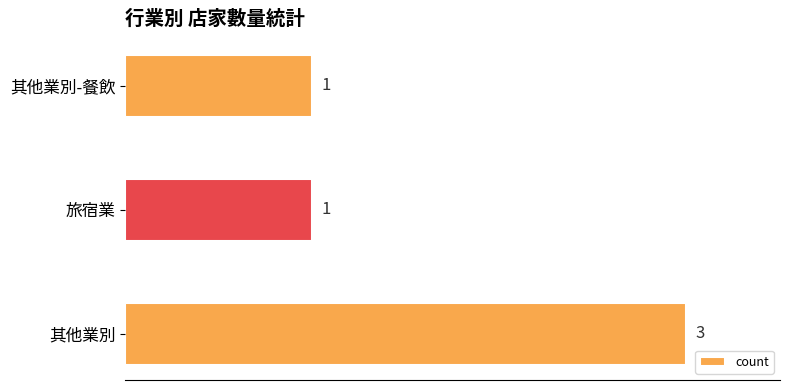

What is the sum of all values?

5